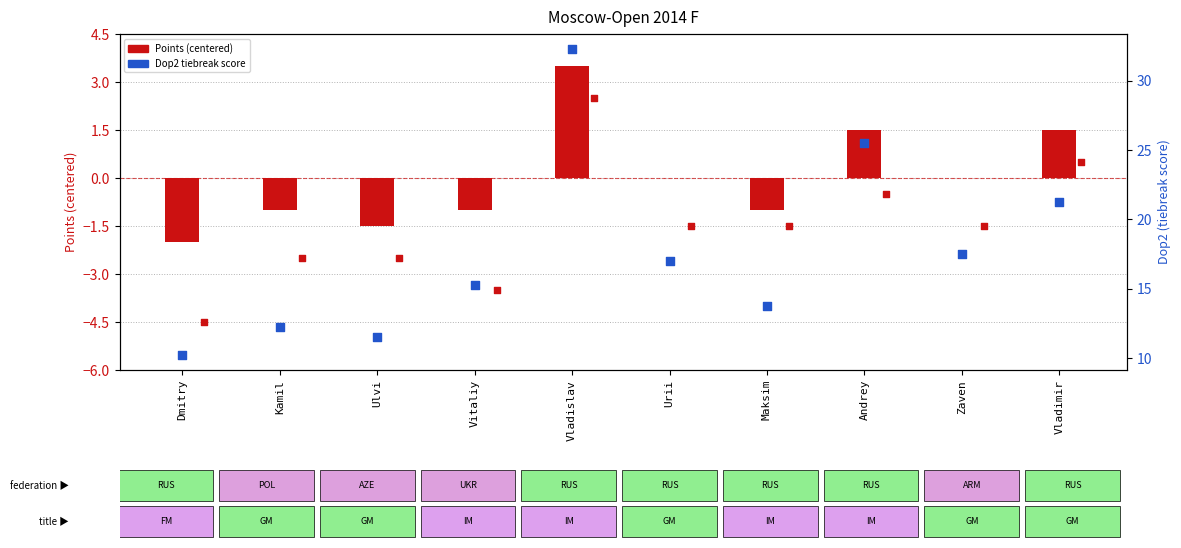

What is the total value across all series at Vitaliy?

10.8